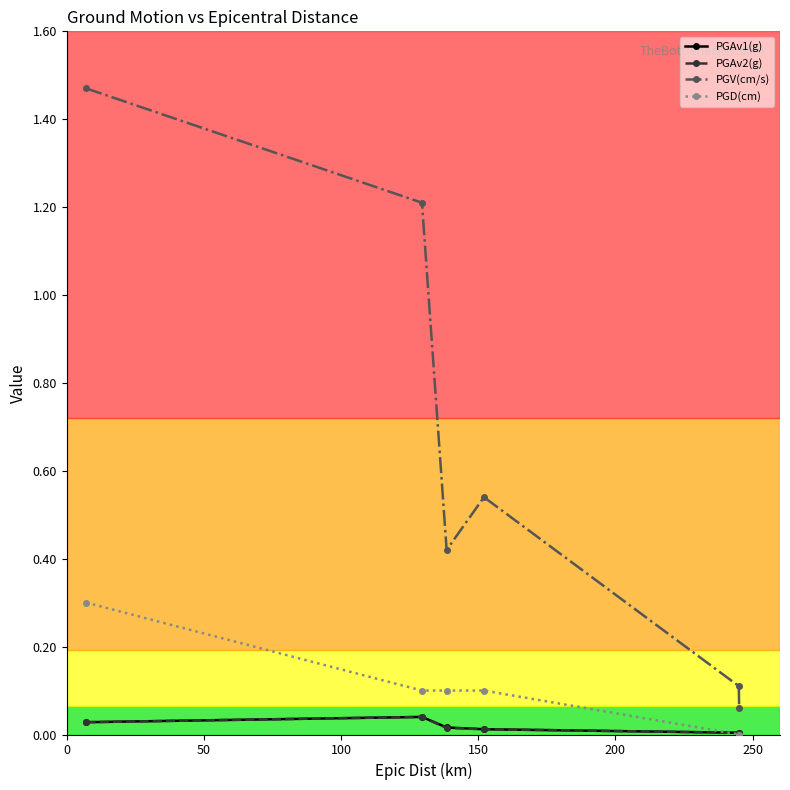

How many intersections are there between PGD(cm) and PGAv2(g)?

1